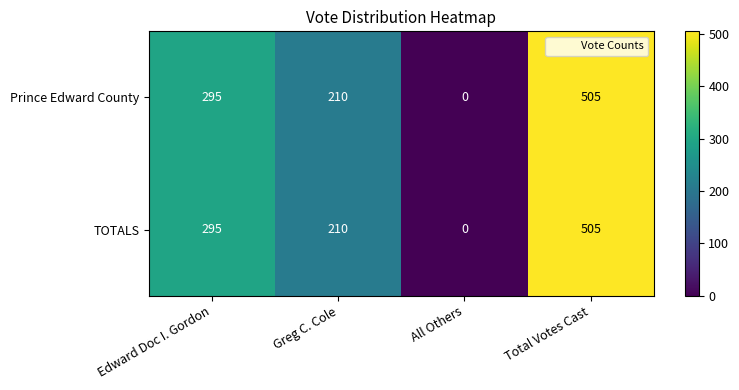

What is the difference between the Prince Edward County values at Edward Doc I. Gordon and Greg C. Cole?

85